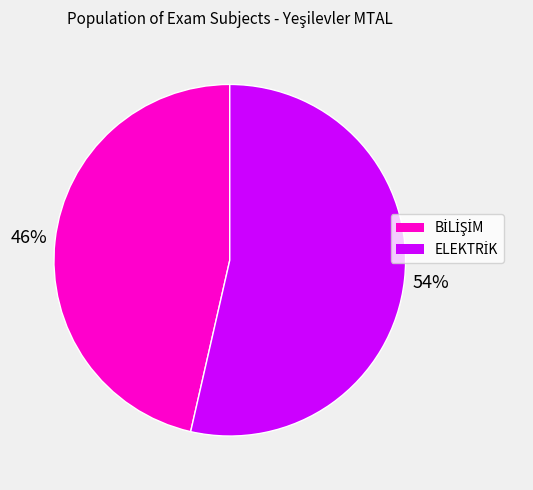

Does any single category account for the majority?

Yes